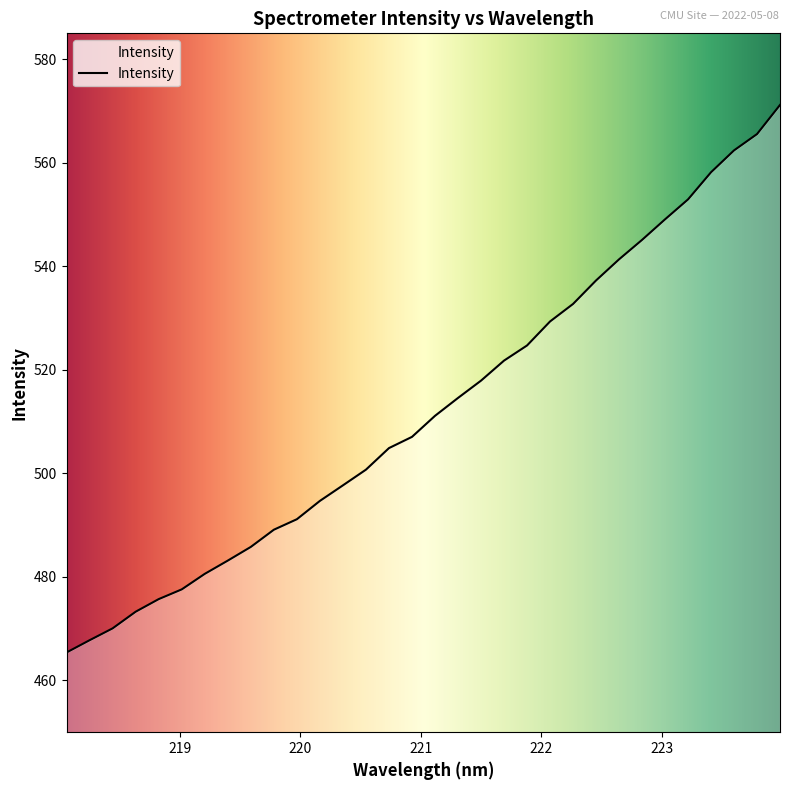

What is the maximum value shown in the chart?

571.2